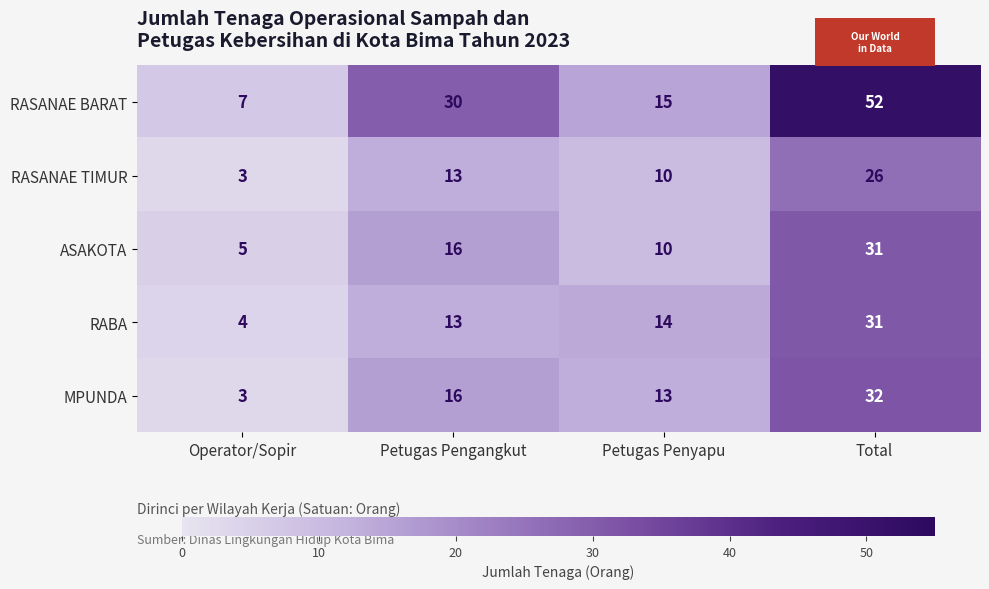

What is the greatest value displayed?

52